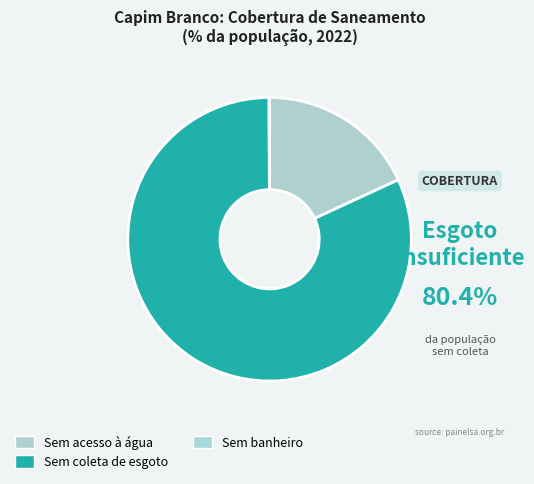

What portion of the pie excludes Sem acesso à água?

81.9%